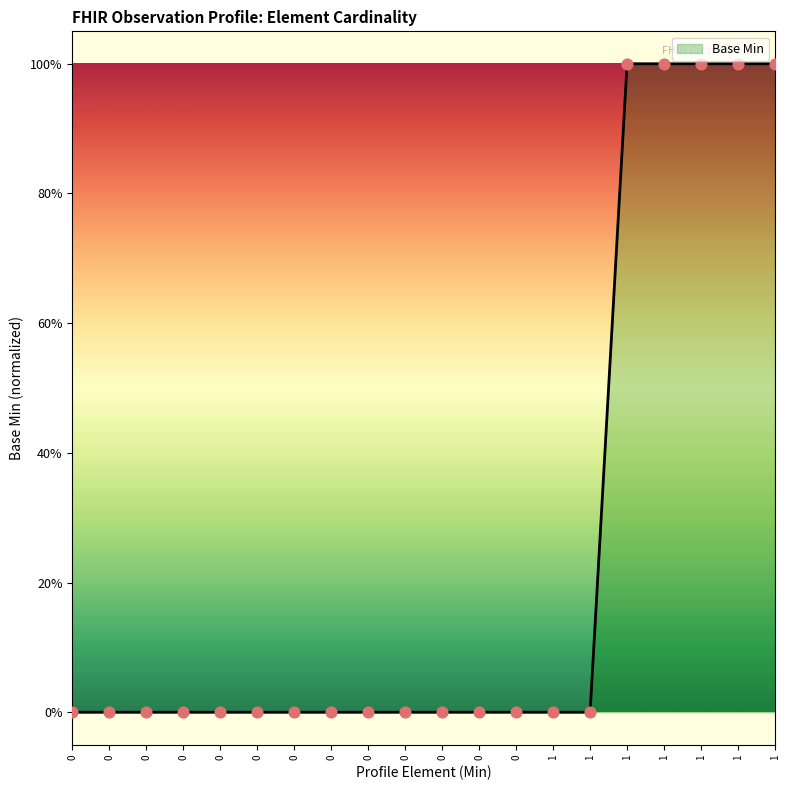

Does the chart have visible grid lines?

No